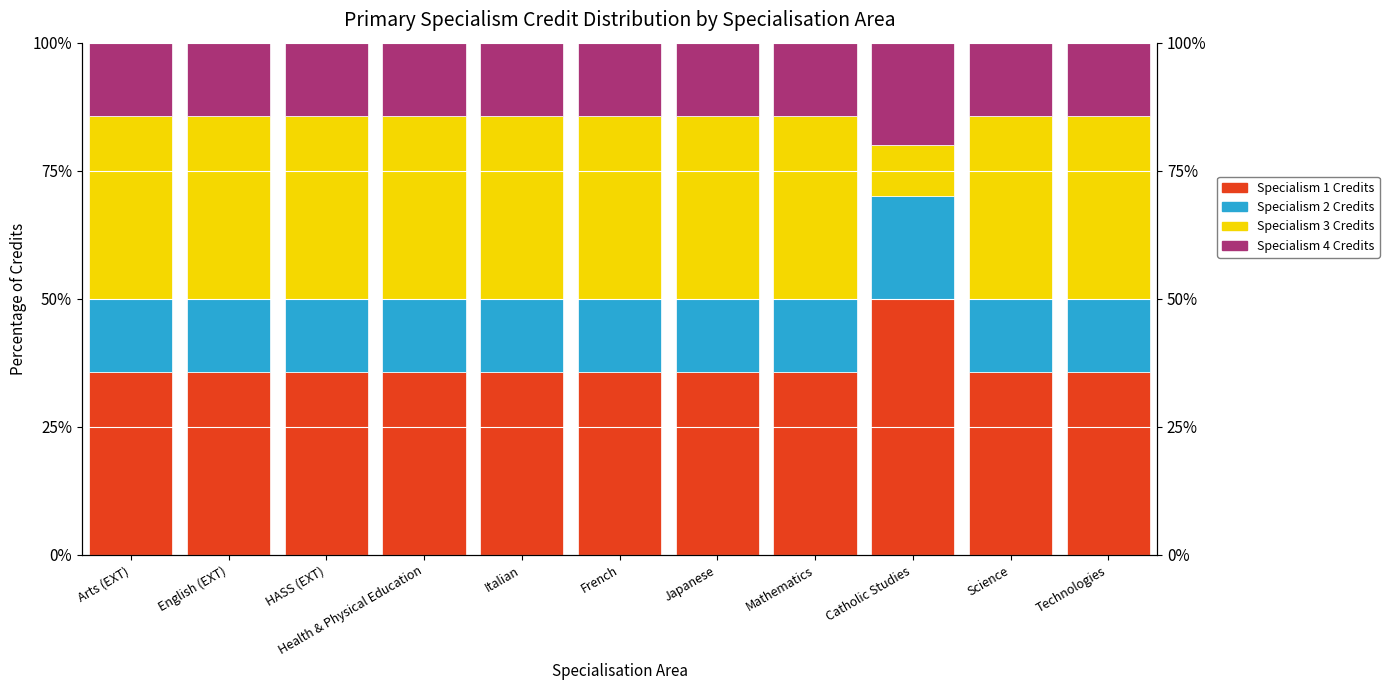

How many data points does each series have?

11